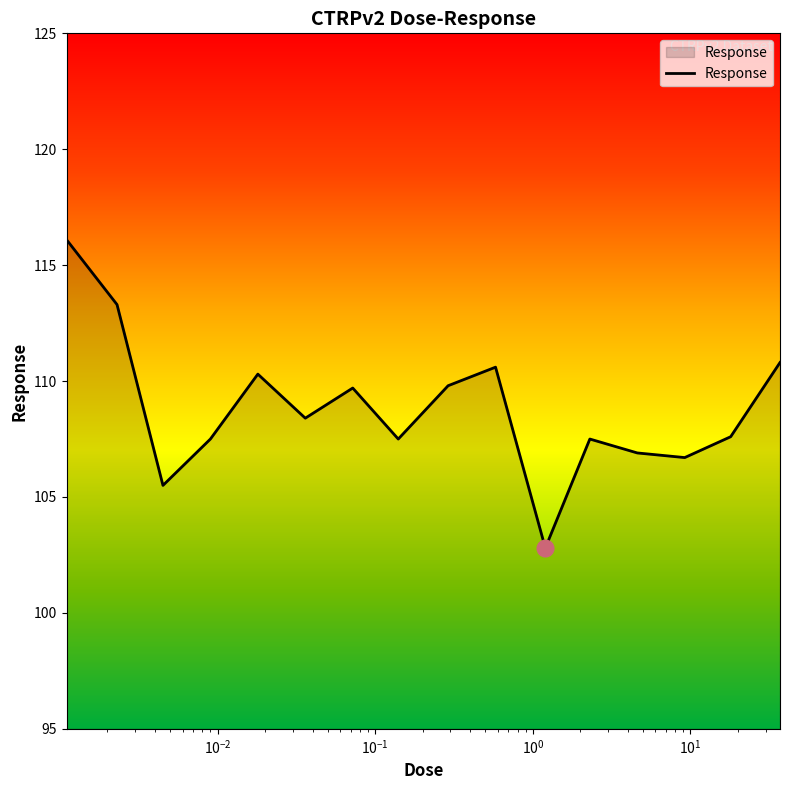

True or false: the data has more than 2 interior local peaks.

True